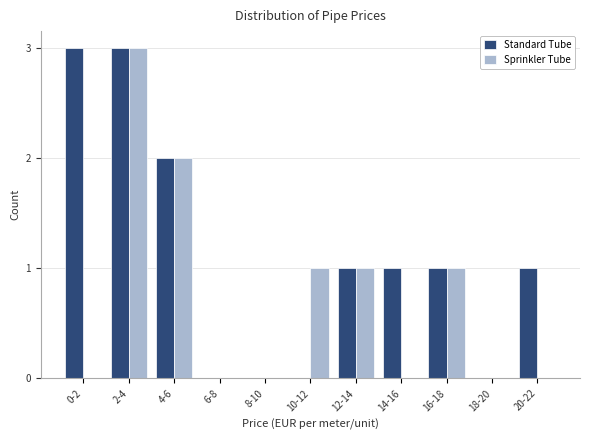

Reading right to left, list all the values displayed in this chart.

Standard Tube: 20-22=1	18-20=0	16-18=1	14-16=1	12-14=1	10-12=0	8-10=0	6-8=0	4-6=2	2-4=3	0-2=3
Sprinkler Tube: 20-22=0	18-20=0	16-18=1	14-16=0	12-14=1	10-12=1	8-10=0	6-8=0	4-6=2	2-4=3	0-2=0